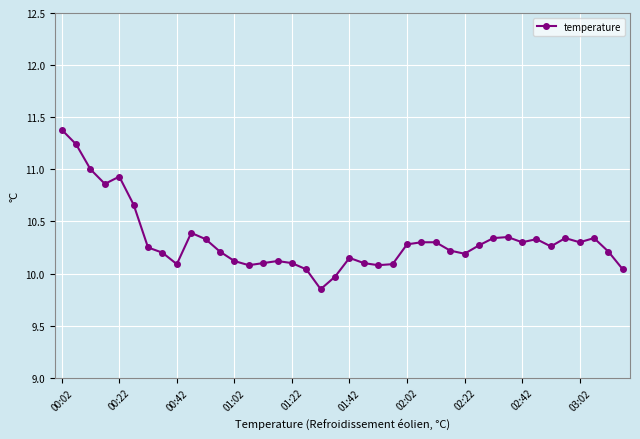

Count the number of values greater than 10.

38